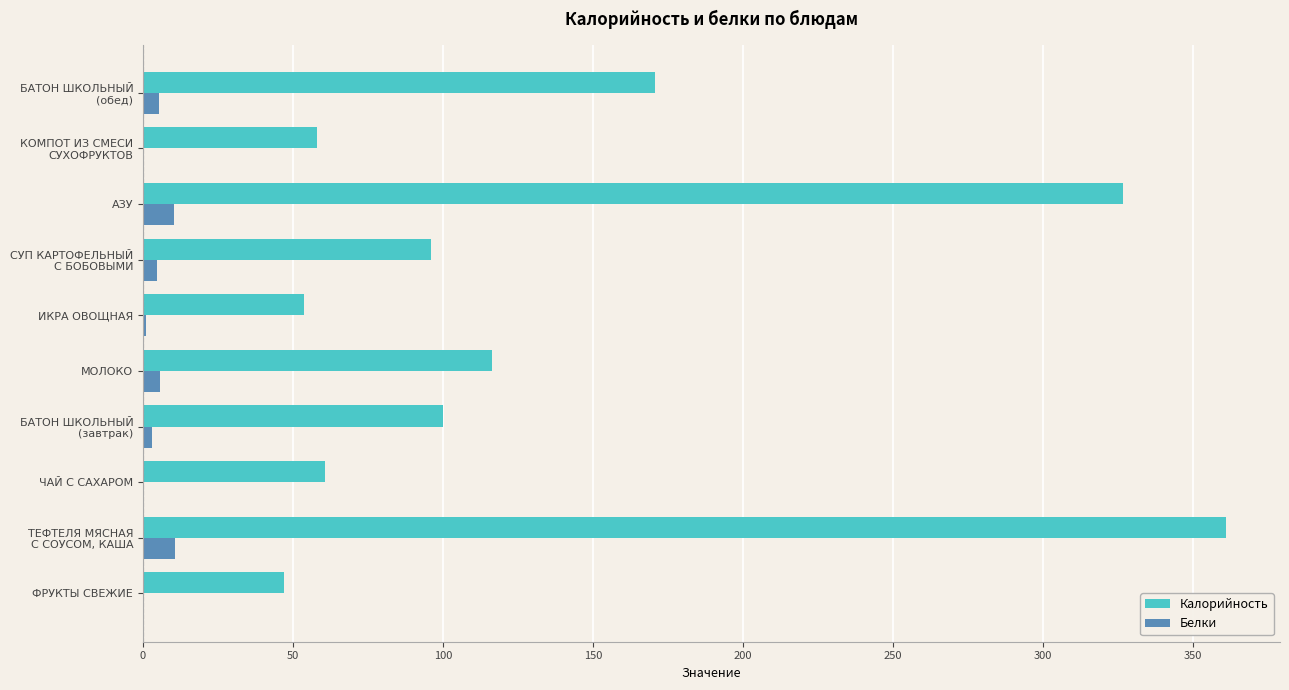

Which series has the largest total across all categories?

Калорийность